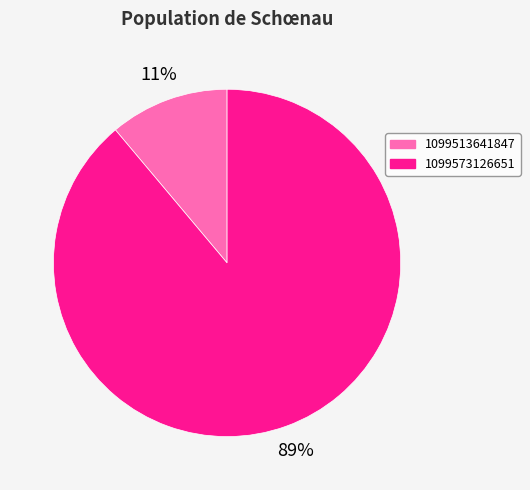

Is the sum of 1099573126651 and 1099513641847 greater than half?

Yes